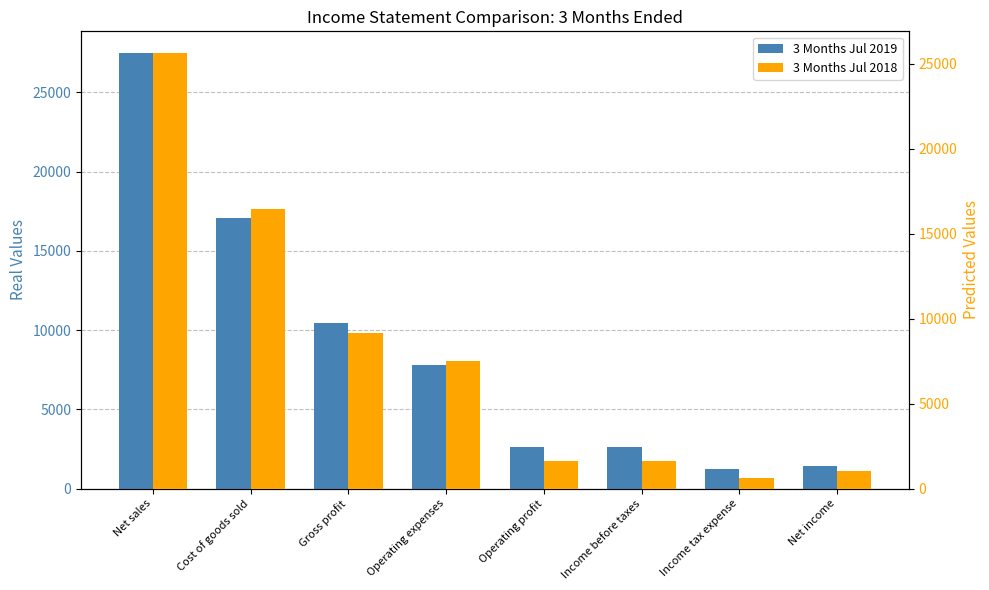

List the labels in order of 3 Months Jul 2019 value, largest first.

Net sales, Cost of goods sold, Gross profit, Operating expenses, Operating profit, Income before taxes, Net income, Income tax expense